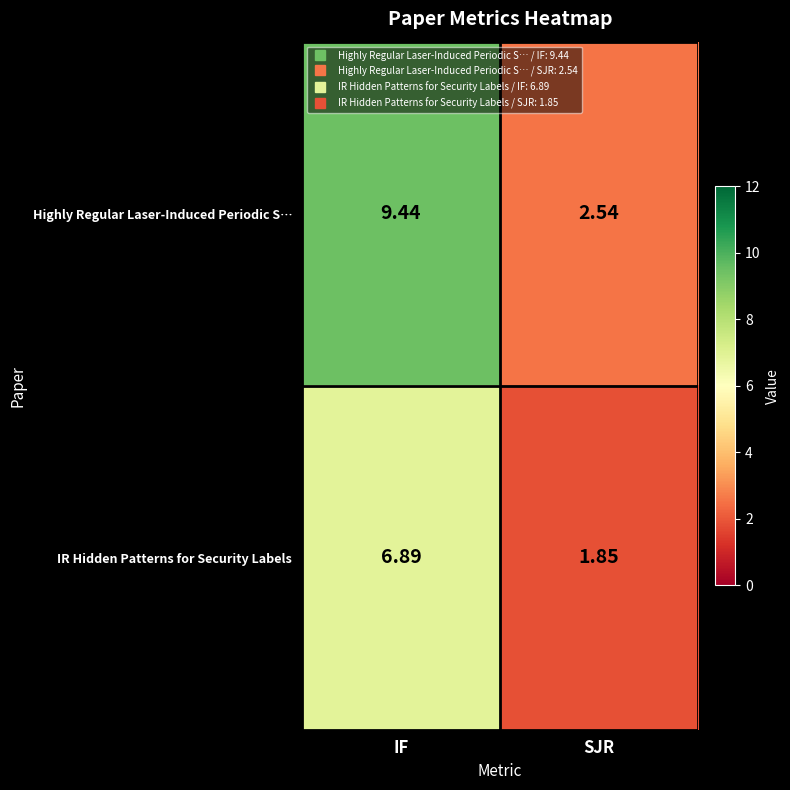

Which category has the lowest value across all series?

SJR